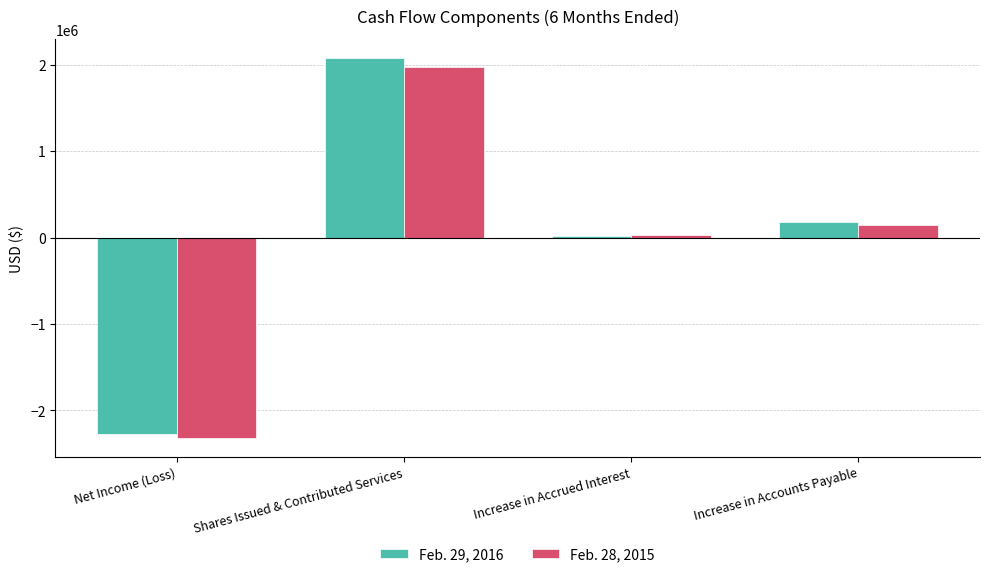

Which series has the largest total across all categories?

Feb. 29, 2016